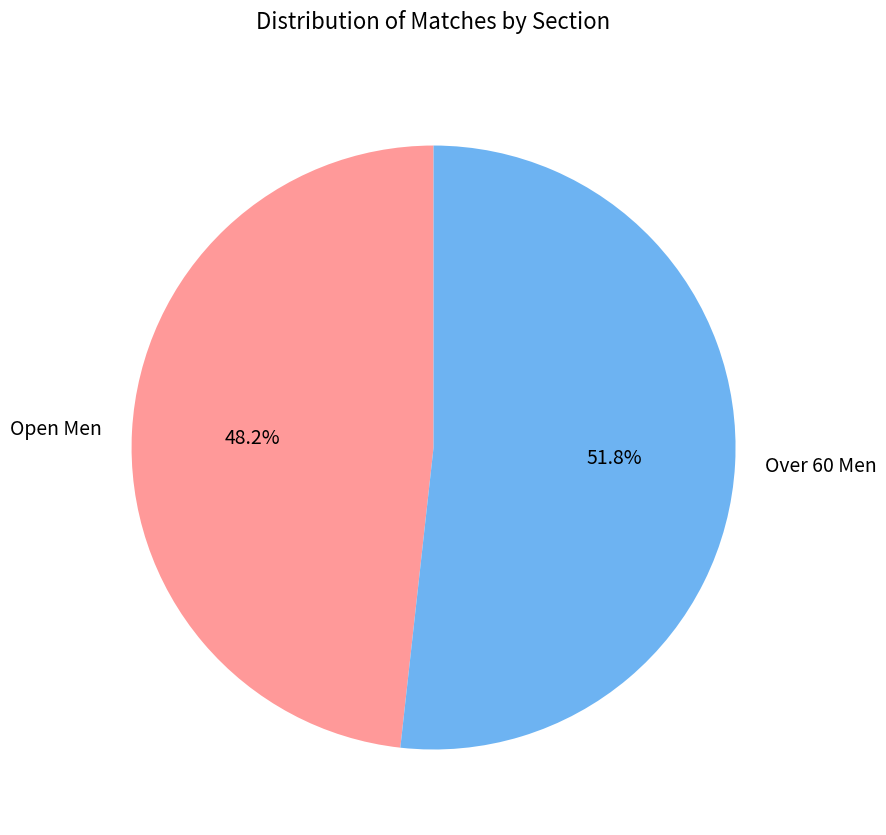

To the nearest percent, what is the difference between the Over 60 Men and Open Men slice percentages?

4%